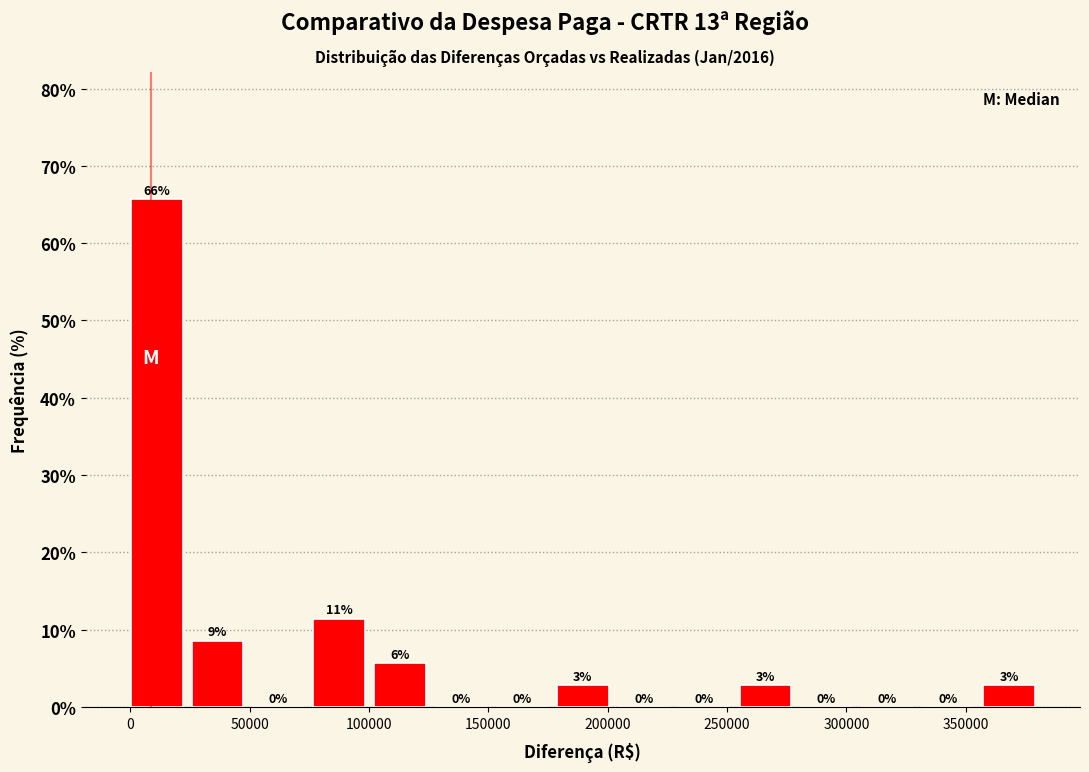

Over which range of the x-axis is the bar tallest?

0 to 25000